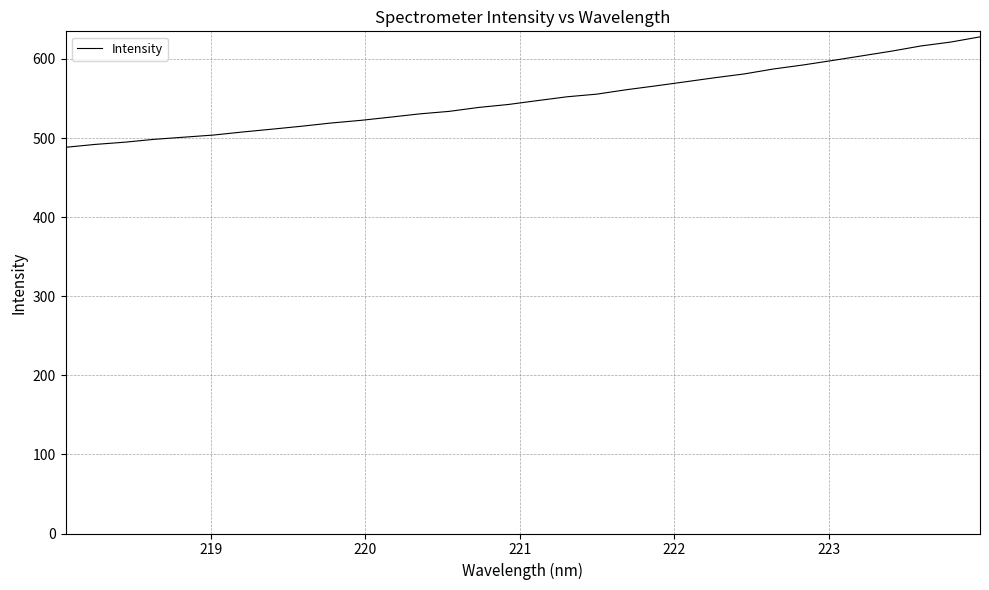

What is the difference between the maximum and minimum values?

139.7